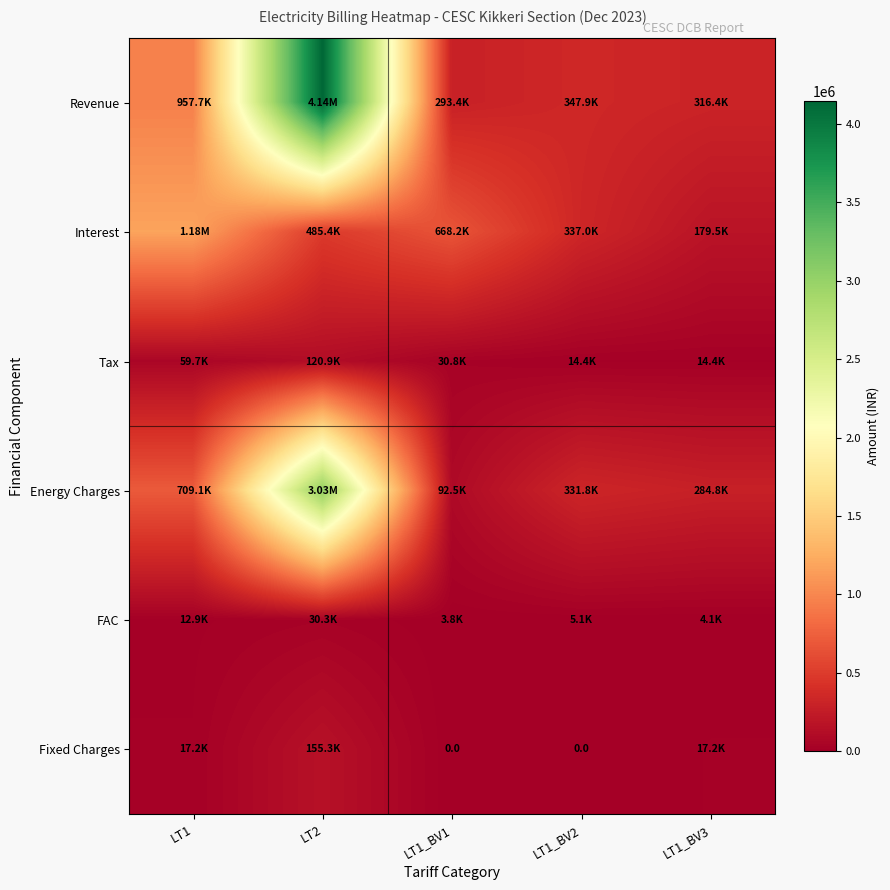

Which series has the widest spread of values?

Revenue